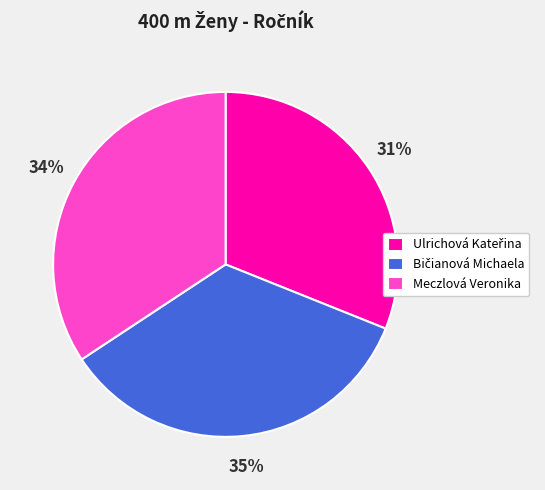

To the nearest percent, what is the average slice percentage?

33%